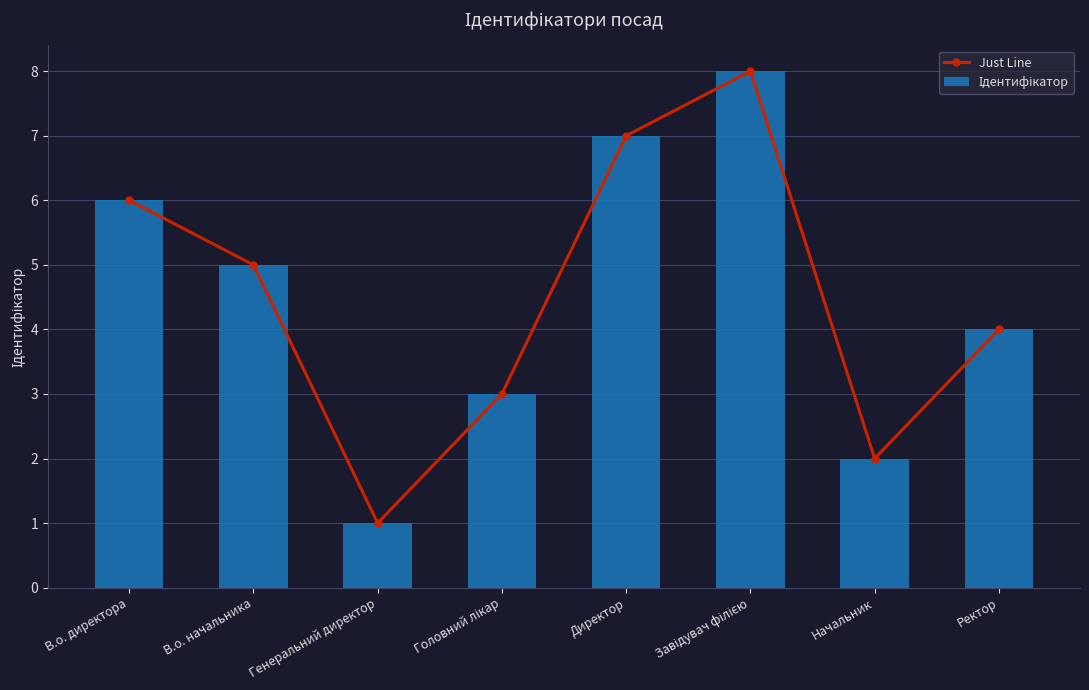

What is the label of the 5th bar from the left?

Директор